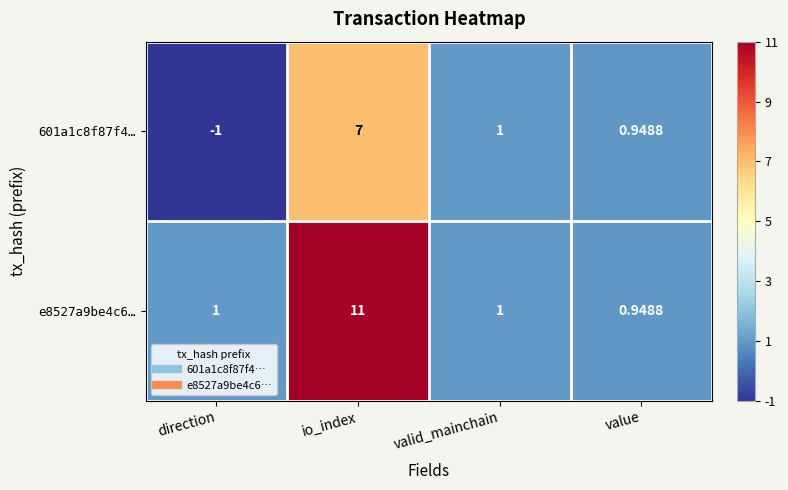

At which label does e8527a9be4c6… reach its peak?

io_index